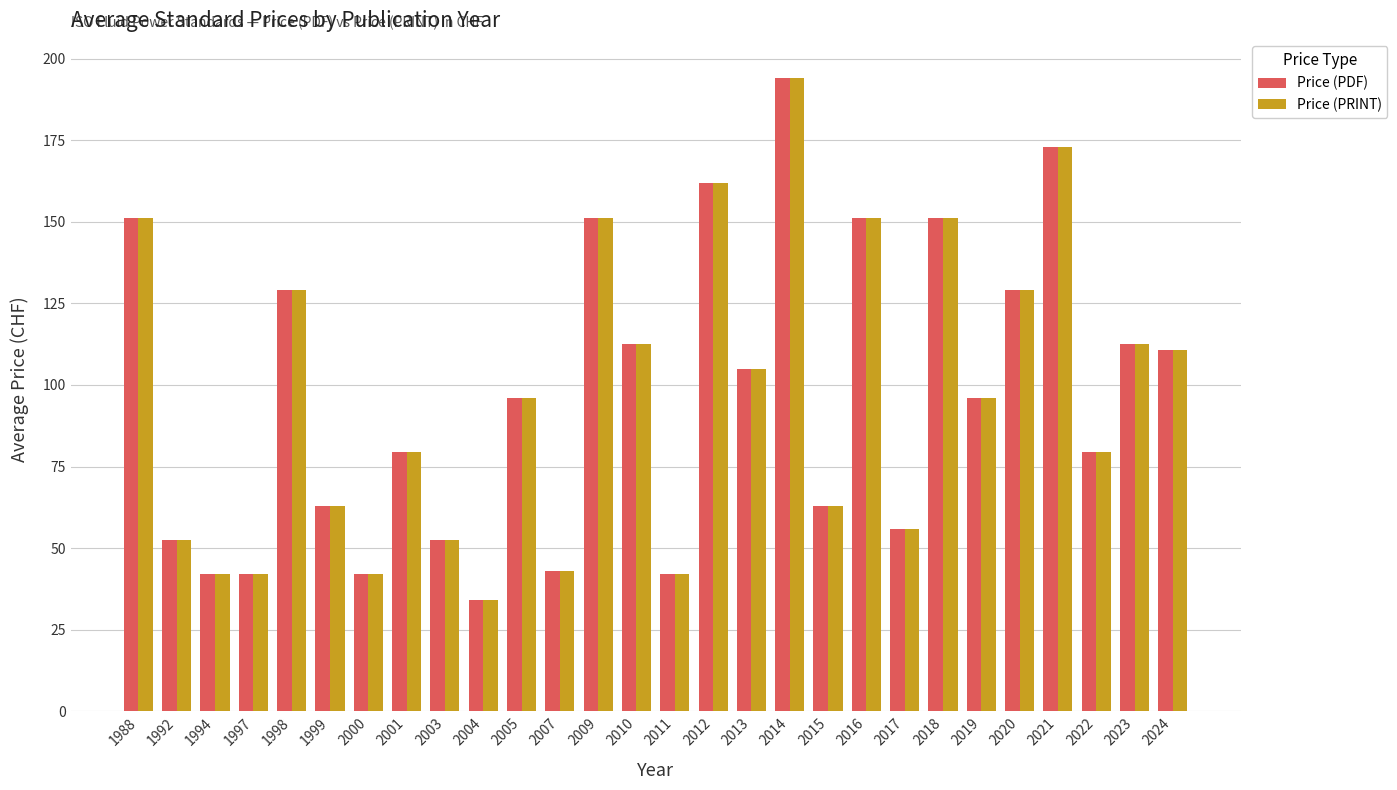

Which category has the highest value across all series?

2014